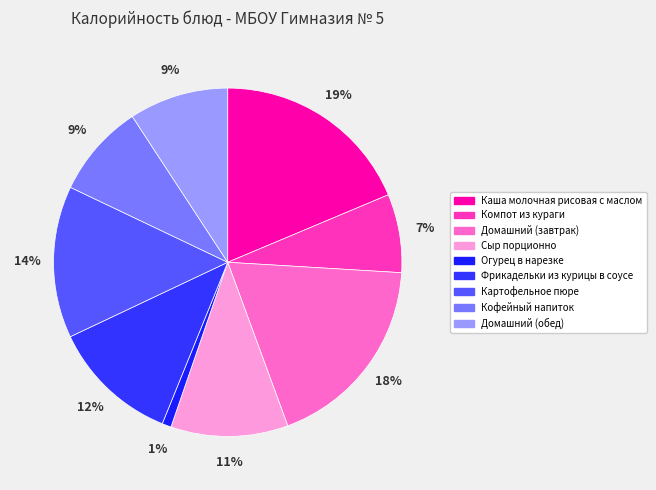

The Домашний (обед) slice represents 14% of the pie. True or false?

False